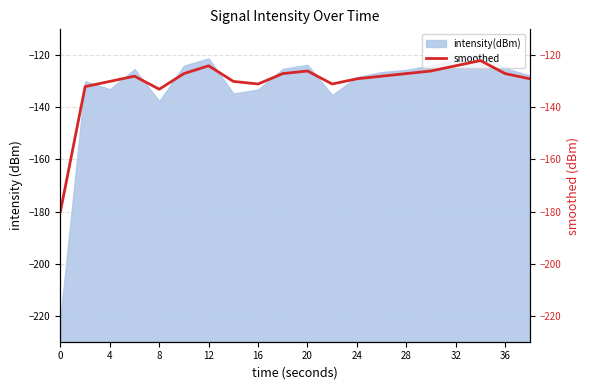

The intensity(dBm) series shows -49.9 at 36. True or false?

False